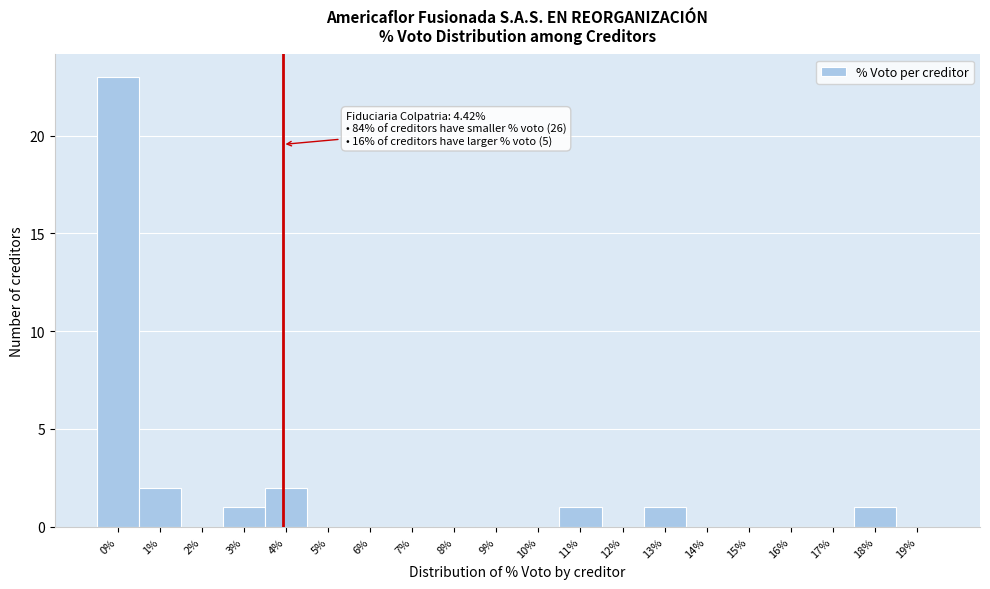

Reading left to right, list all the values displayed in this chart.

0%=23	1%=2	2%=0	3%=1	4%=2	5%=0	6%=0	7%=0	8%=0	9%=0	10%=0	11%=1	12%=0	13%=1	14%=0	15%=0	16%=0	17%=0	18%=1	19%=0